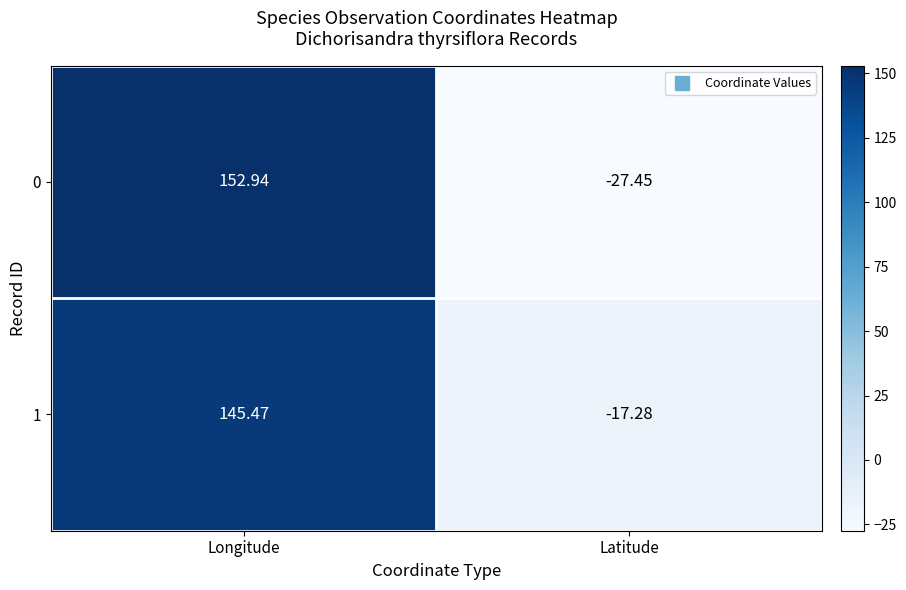

Where does the 0 series first go above 152?

Longitude